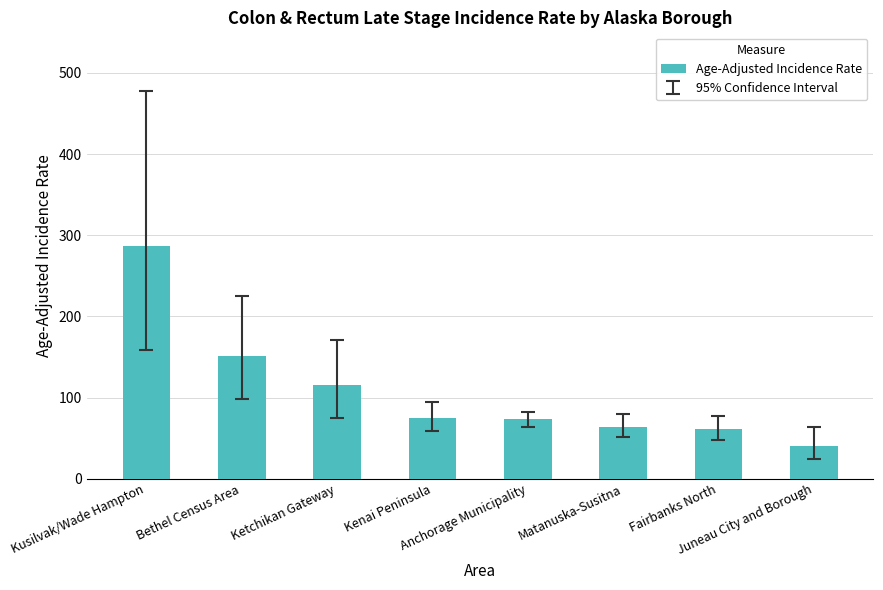

Is it true that the value at Matanuska-Susitna is 98.6?

False